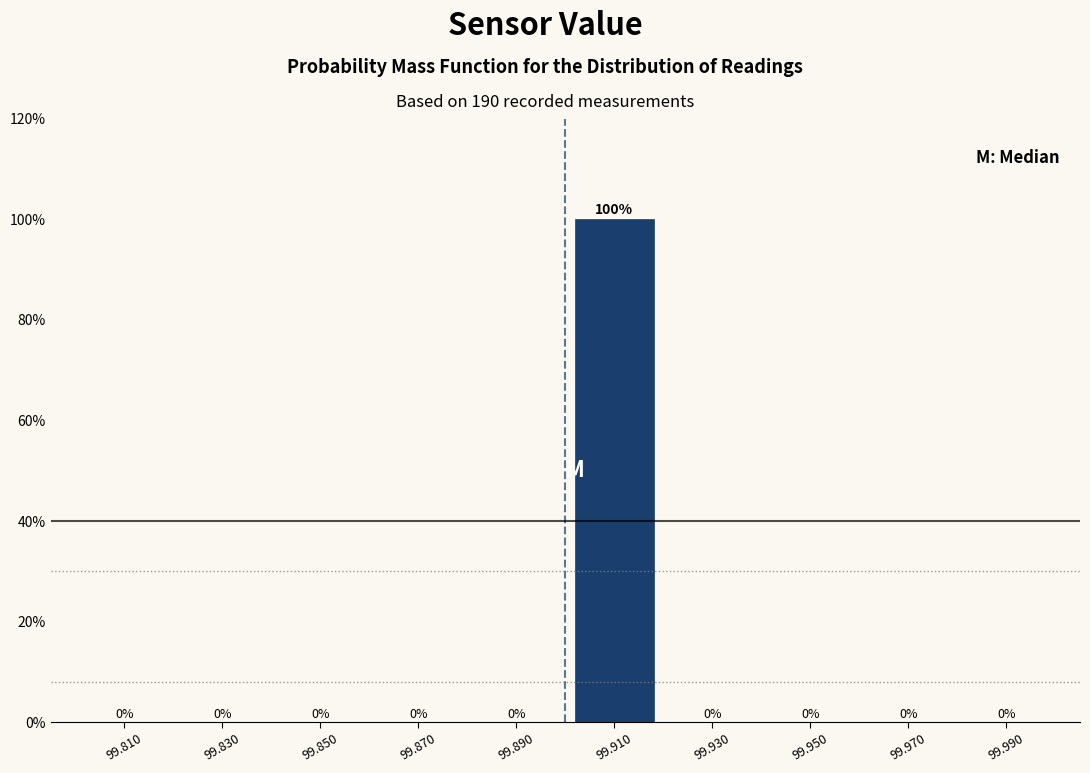

Reading left to right, list every bar in this chart as the range it spans on the x-axis followed by its height.

99.80 to 99.82: 0
99.82 to 99.84: 0
99.84 to 99.86: 0
99.86 to 99.88: 0
99.88 to 99.90: 0
99.90 to 99.92: 100
99.92 to 99.94: 0
99.94 to 99.96: 0
99.96 to 99.98: 0
99.98 to 100.00: 0